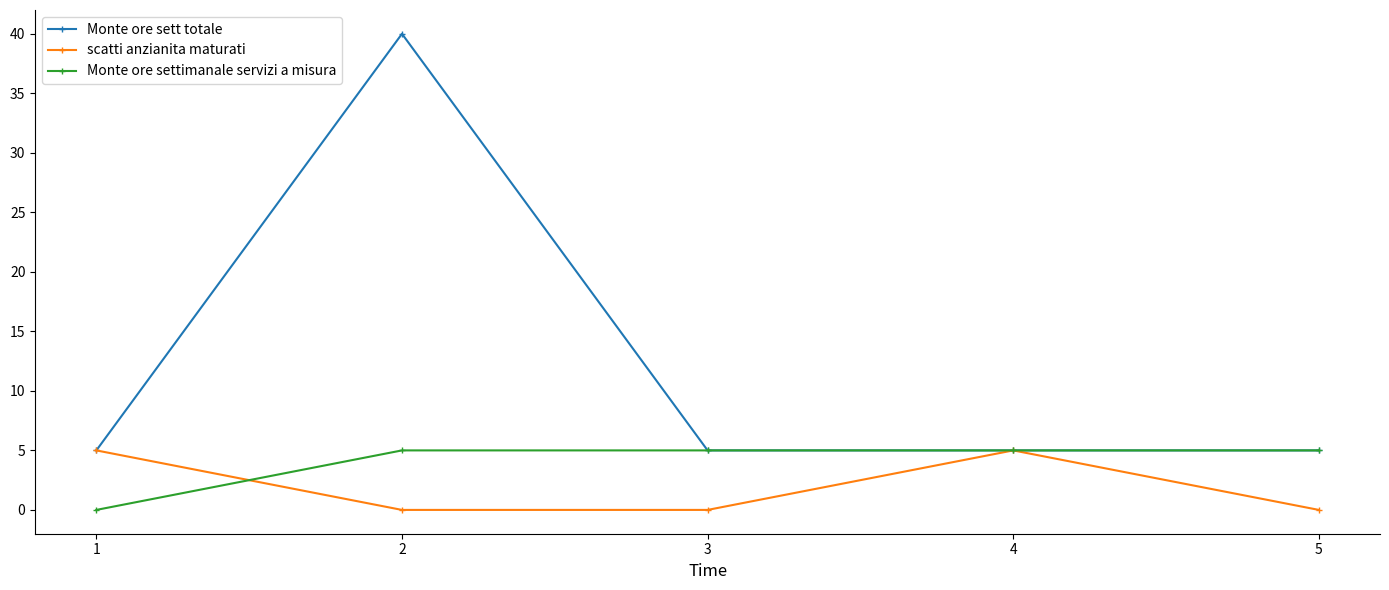

What is the approximate value of Monte ore settimanale servizi a misura at 5?

5